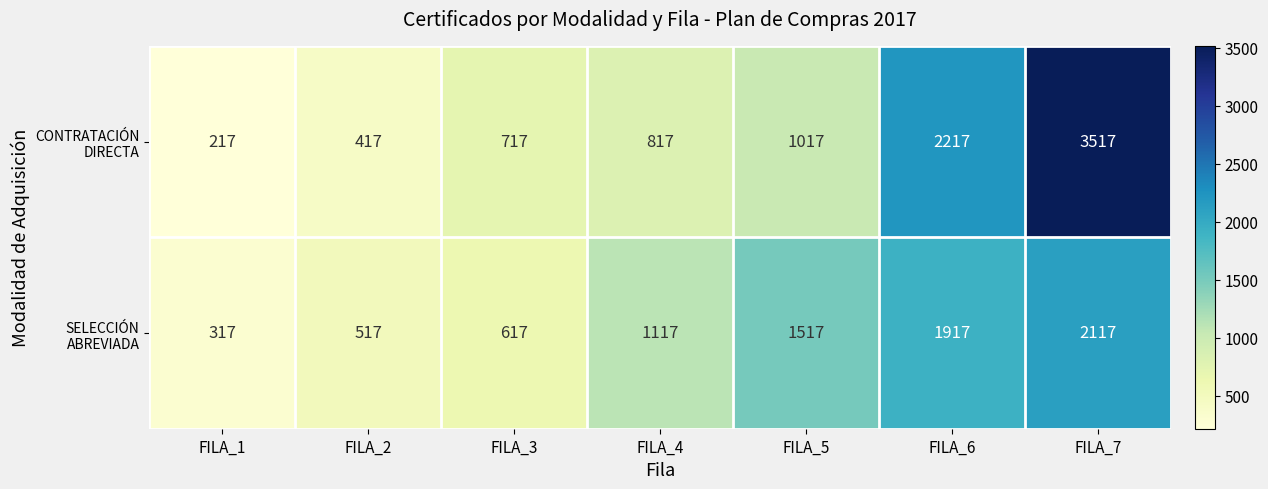

What is the difference between the highest and lowest values at FILA_7?

1400